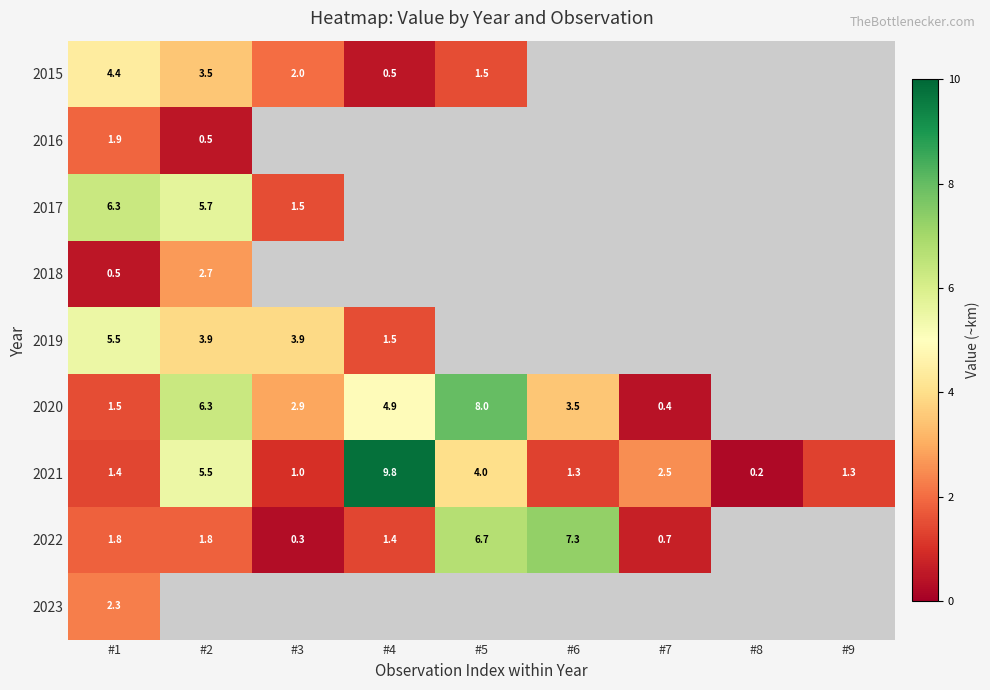

Is the value of 2015 at #1 greater than the value of 2022 at #5?

No